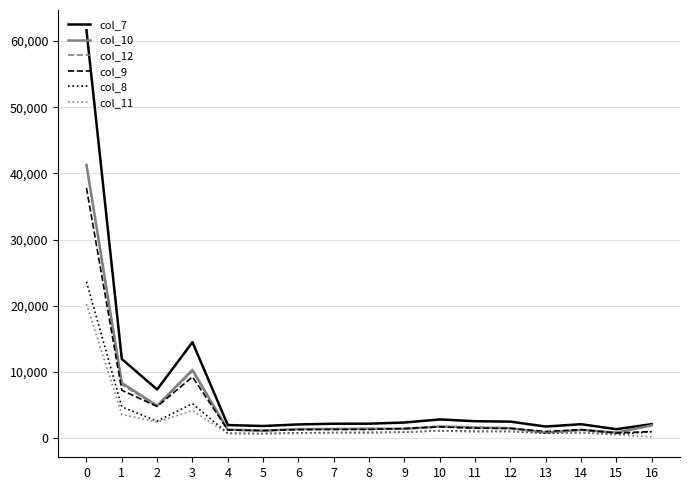

What is the approximate value of col_10 at 7, to the nearest 10?

1380